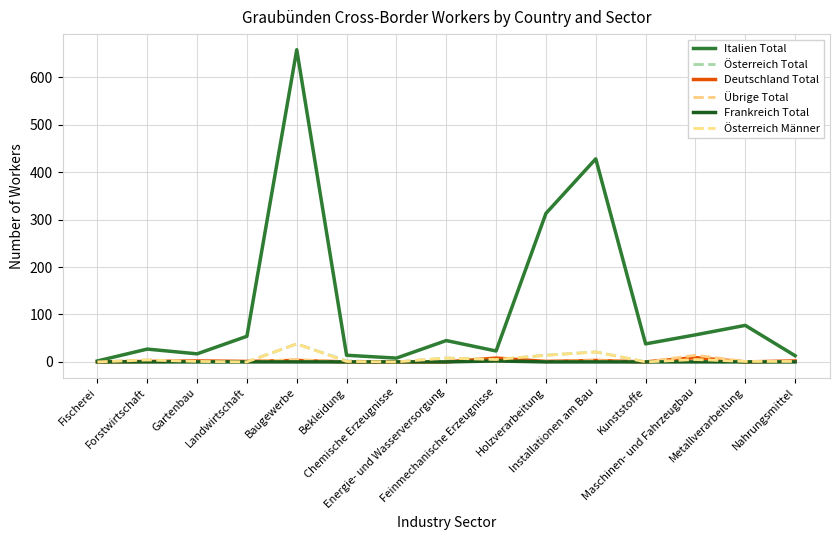

True or false: Österreich Total has more than 2 interior local peaks.

True